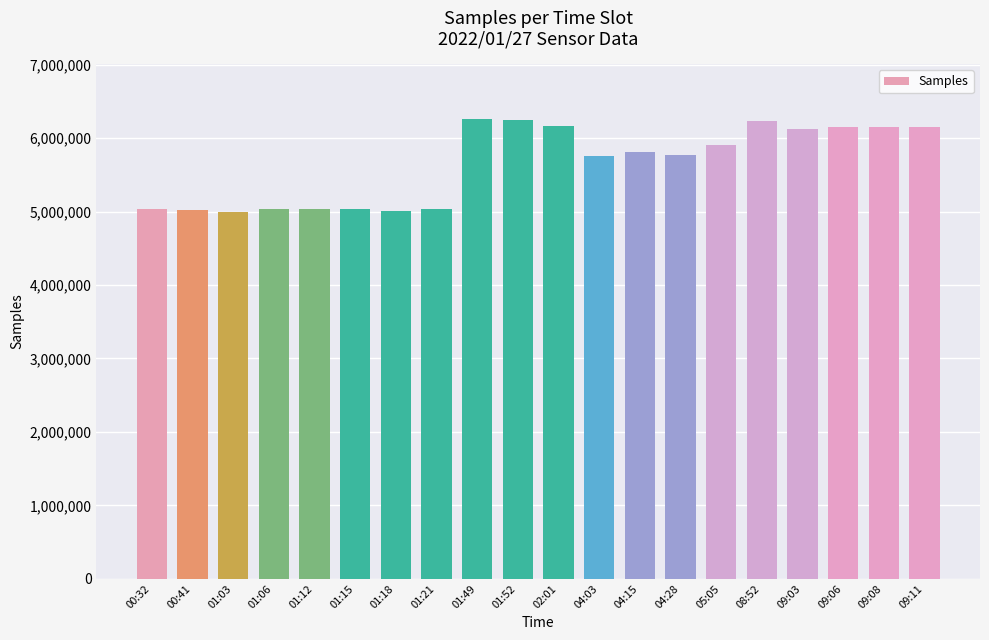

How many data points are less than 5816377?

10